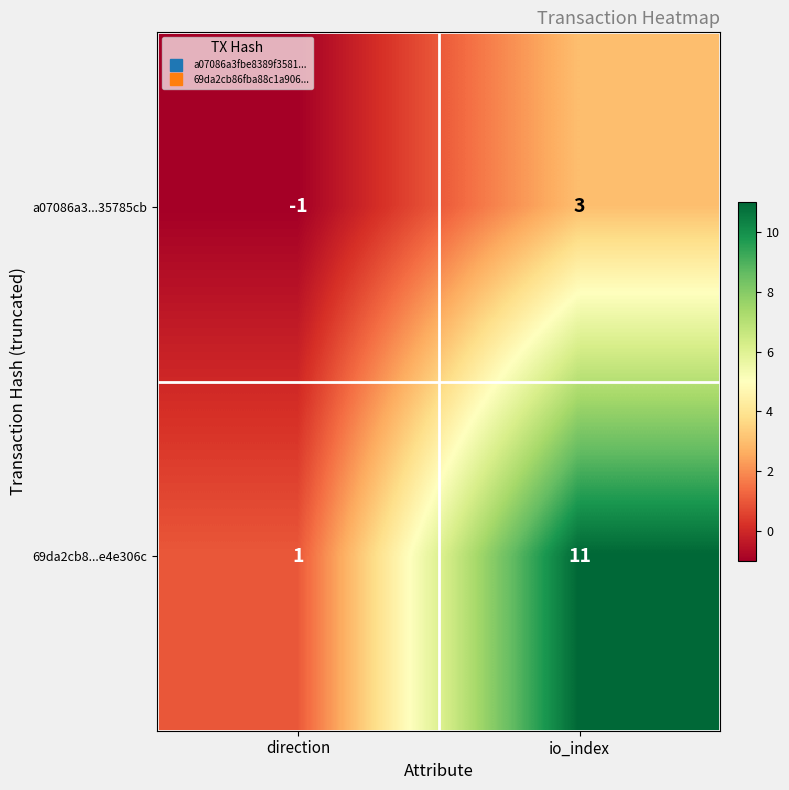

At which label is 69da2cb8...e4e306c closest to 6?

direction